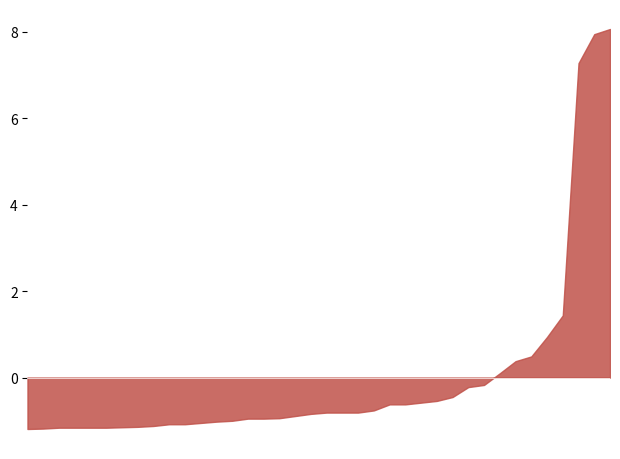

What is the label of the 30th point from the left?

CSCO